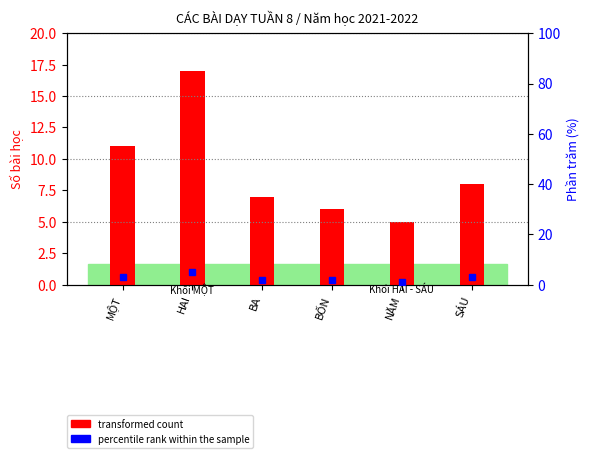

Reading left to right, transcribe all the data shown in this chart.

transformed count: MỘT=11	HAI=17	BA=7	BỐN=6	NĂM=5	SÁU=8
percentile rank within the sample: MỘT=3	HAI=5	BA=2	BỐN=2	NĂM=1	SÁU=3